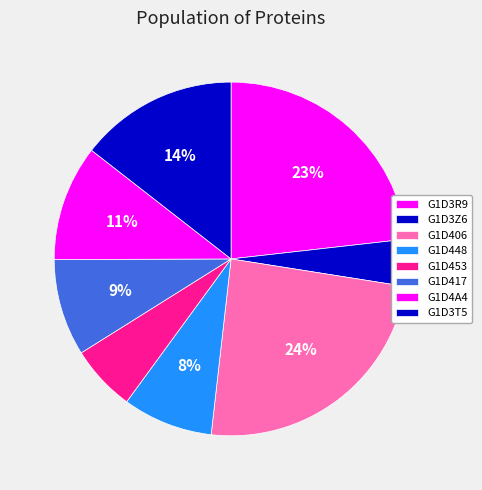

Is there any slice that represents more than half of the pie?

No